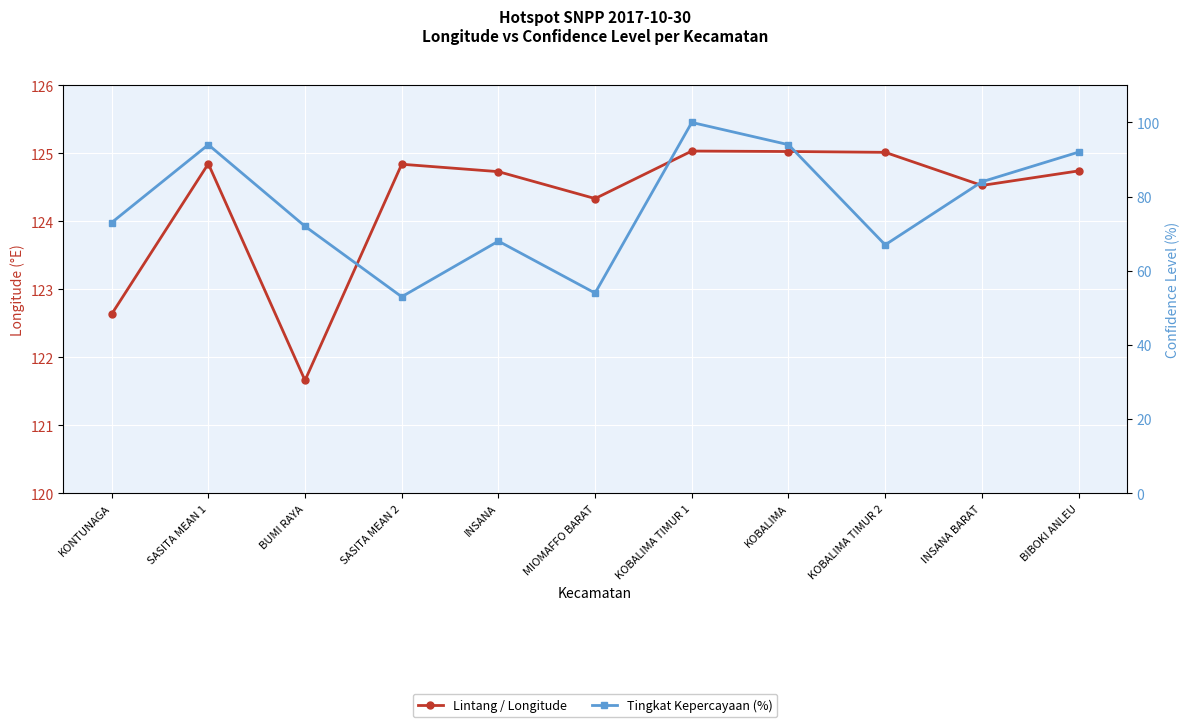

At how many categories does at least one series exceed 83?

11